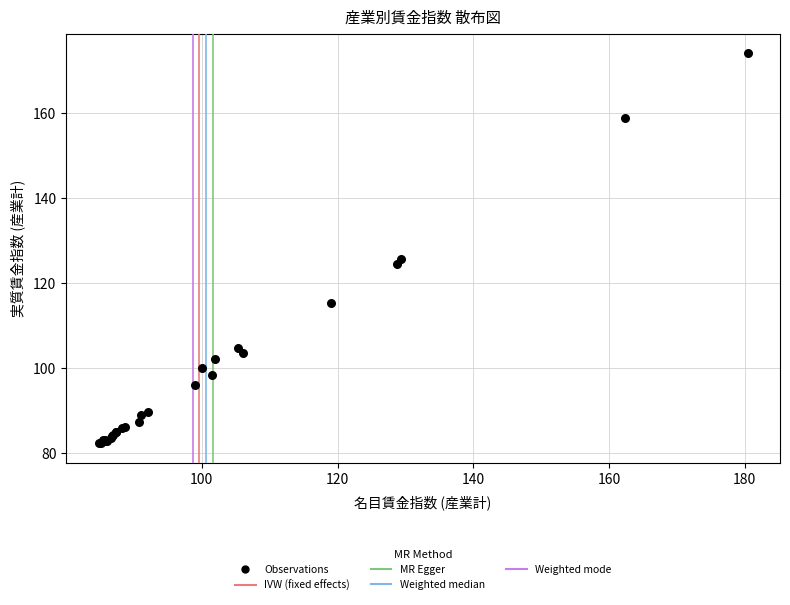

What Y value in the scatter plot is closest to 128?

125.6